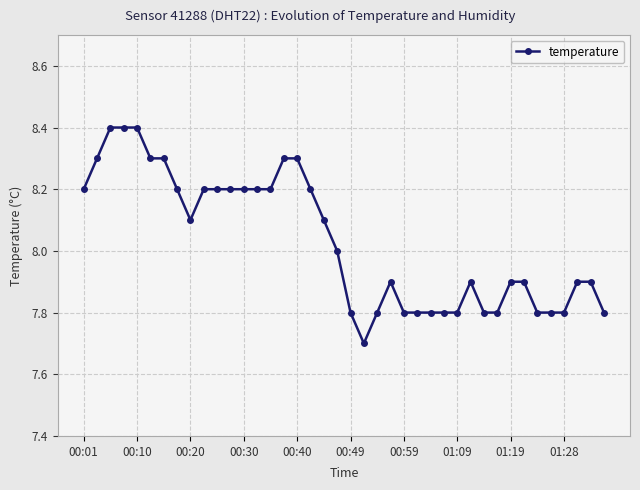

What is the minimum value shown in the chart?

7.7